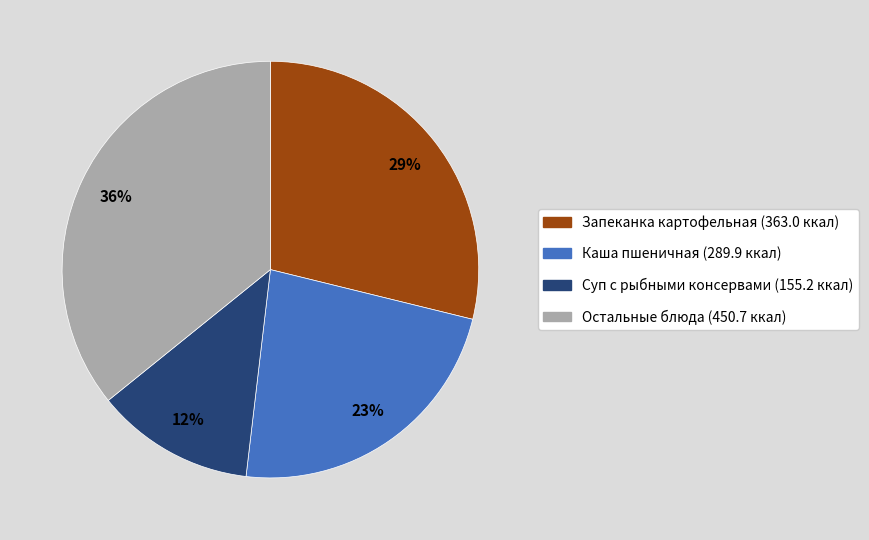

Is there a majority slice in this chart?

No